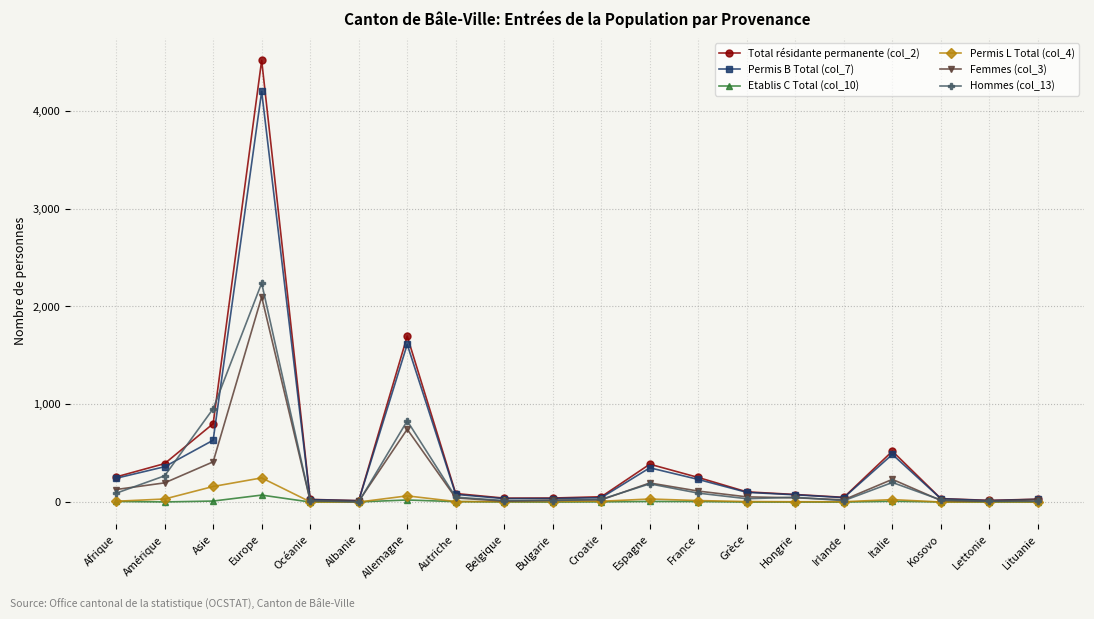

How many distinct data groups are displayed?

6